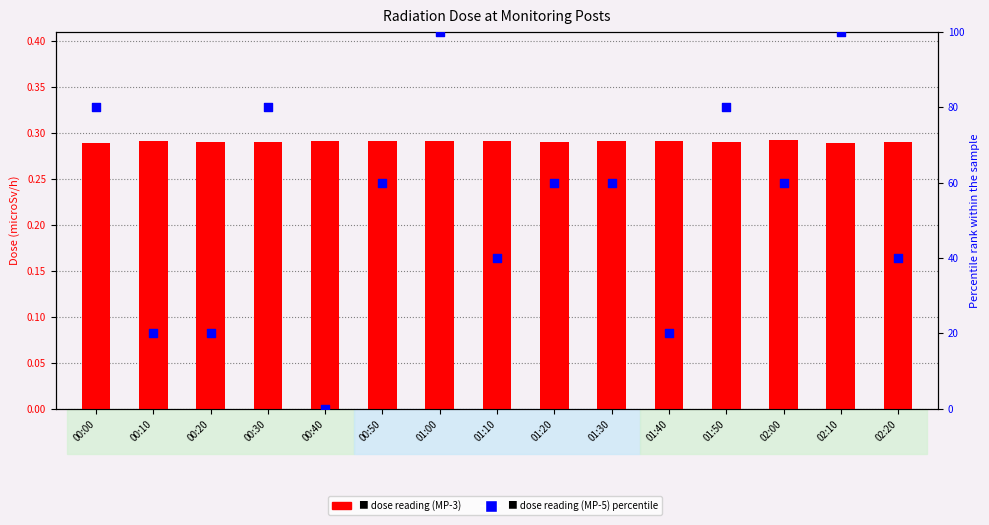

At how many categories does at least one series exceed 35?

11